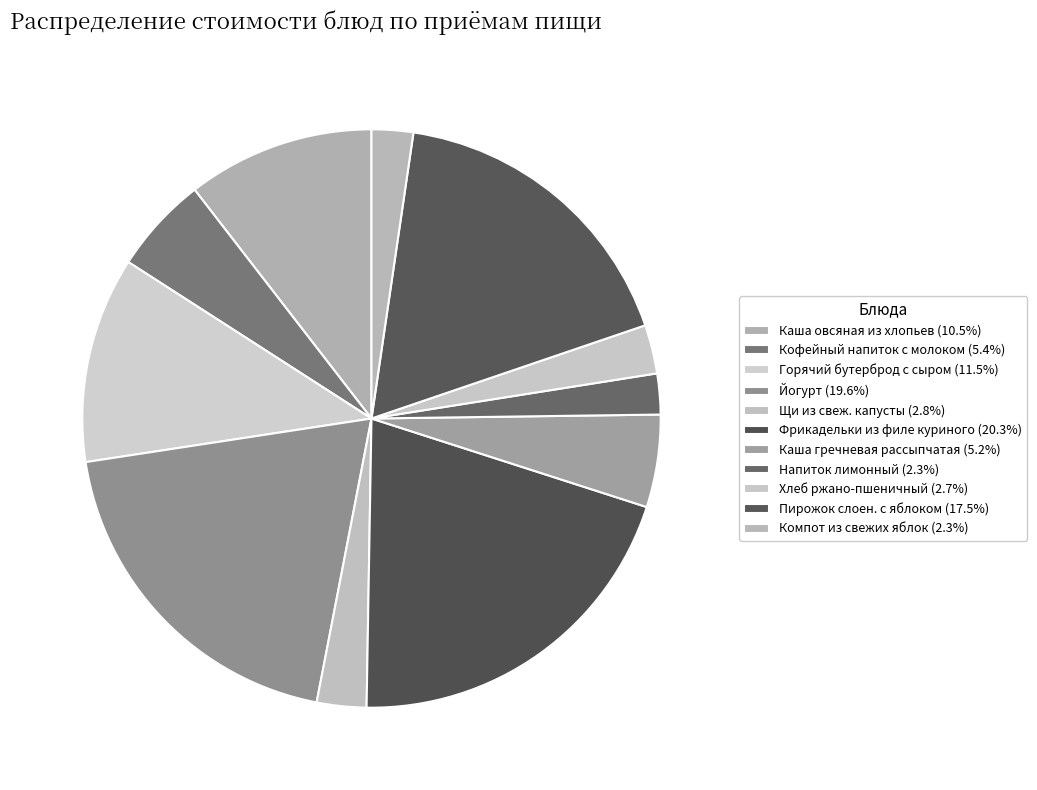

How many slices are in this pie chart?

11